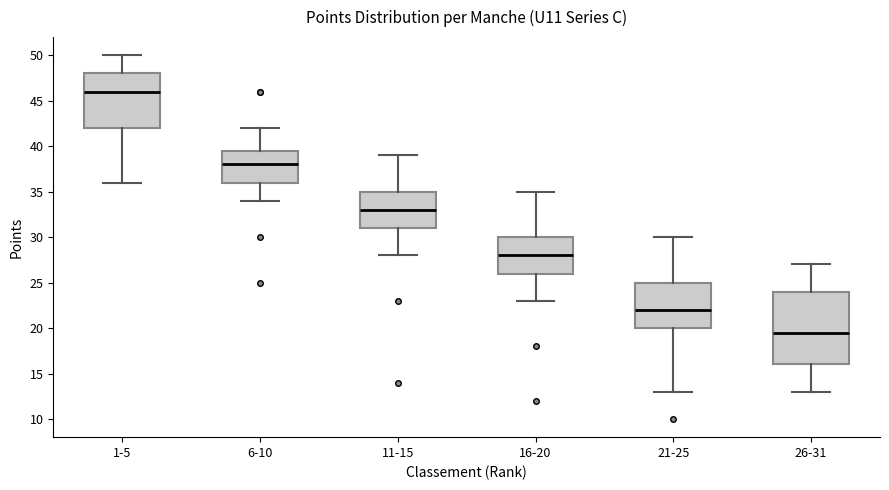

Reading left to right, read every box against the y-axis: the position of its median line, the range the box covers, and the ends of its whiskers. The values are not printed on the chart, so give them approximately, as read against the axis.

1-5: median 46.0, box 42.0 to 48.0, whiskers 36.0 to 50.0
6-10: median 38.0, box 36.0 to 39.5, whiskers 34.0 to 42.0
11-15: median 33.0, box 31.0 to 35.0, whiskers 28.0 to 39.0
16-20: median 28.0, box 26.0 to 30.0, whiskers 23.0 to 35.0
21-25: median 22.0, box 20.0 to 25.0, whiskers 13.0 to 30.0
26-31: median 19.5, box 16.0 to 24.0, whiskers 13.0 to 27.0